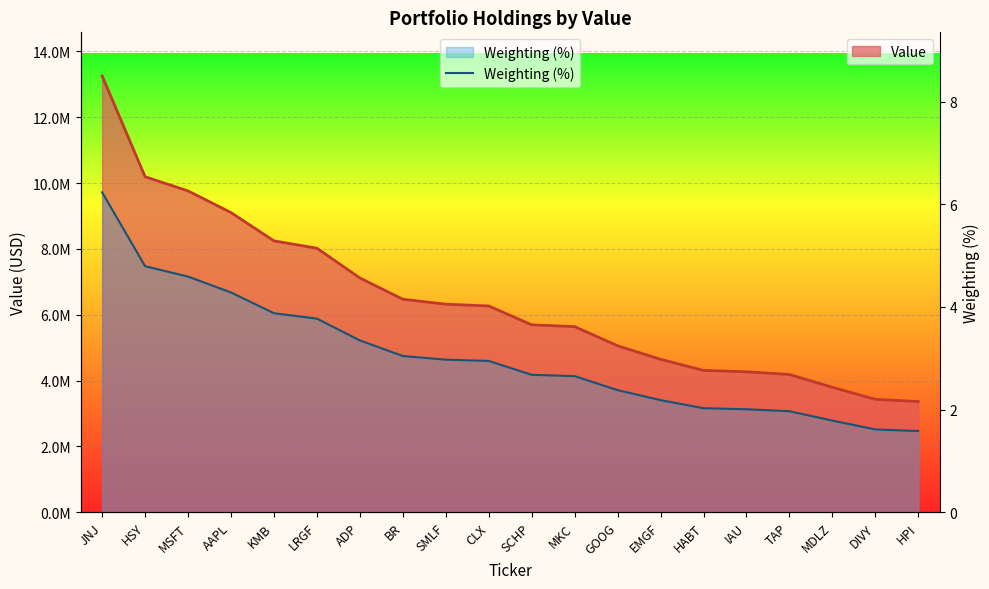

Reading right to left, list all the values displayed in this chart.

HPI=1.6	DIVY=1.6	MDLZ=1.8	TAP=2.0	IAU=2.0	HABT=2.0	EMGF=2.2	GOOG=2.4	MKC=2.7	SCHP=2.7	CLX=2.9	SMLF=3.0	BR=3.0	ADP=3.3	LRGF=3.8	KMB=3.9	AAPL=4.3	MSFT=4.6	HSY=4.8	JNJ=6.2